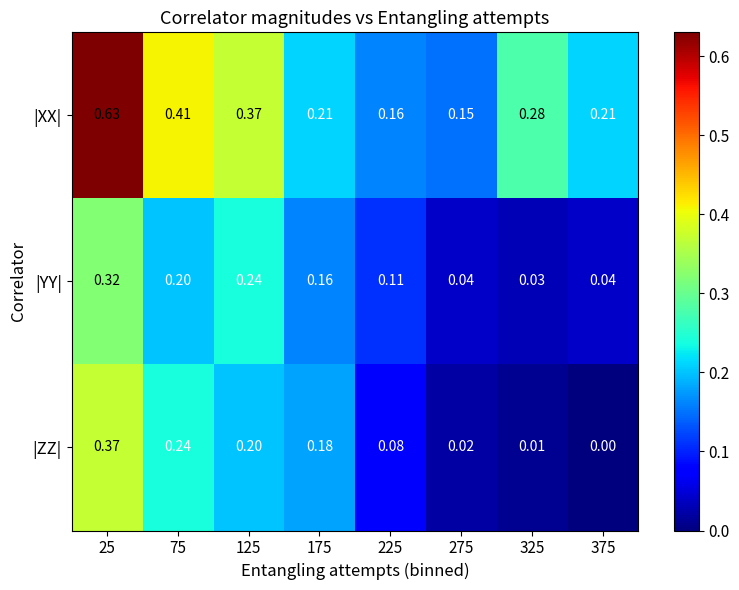

Which series changed the most between 275 and 325?

|XX|